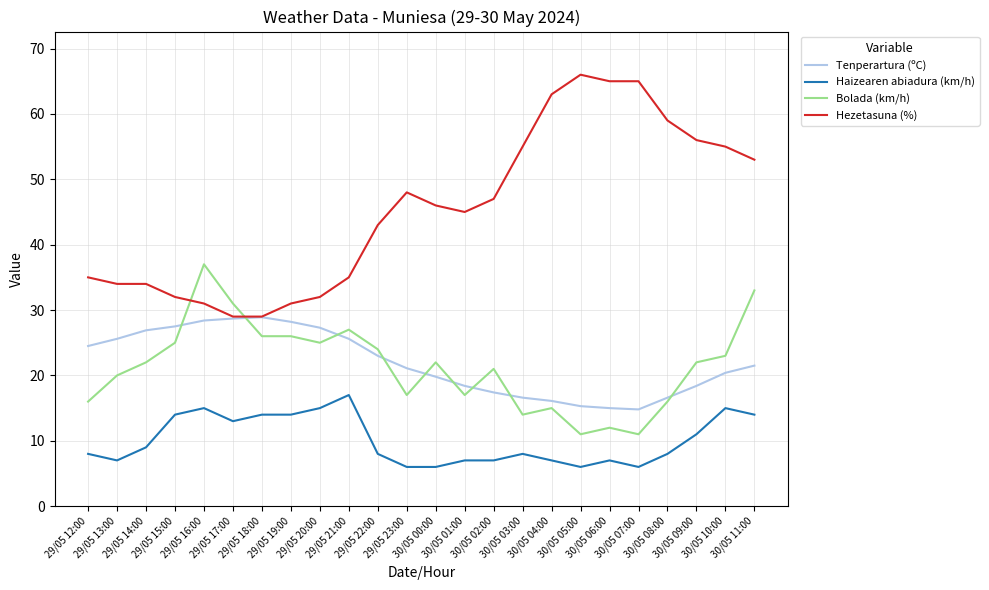

The value of Haizearen abiadura (km/h) at 29/05 23:00 is 10.6. True or false?

False